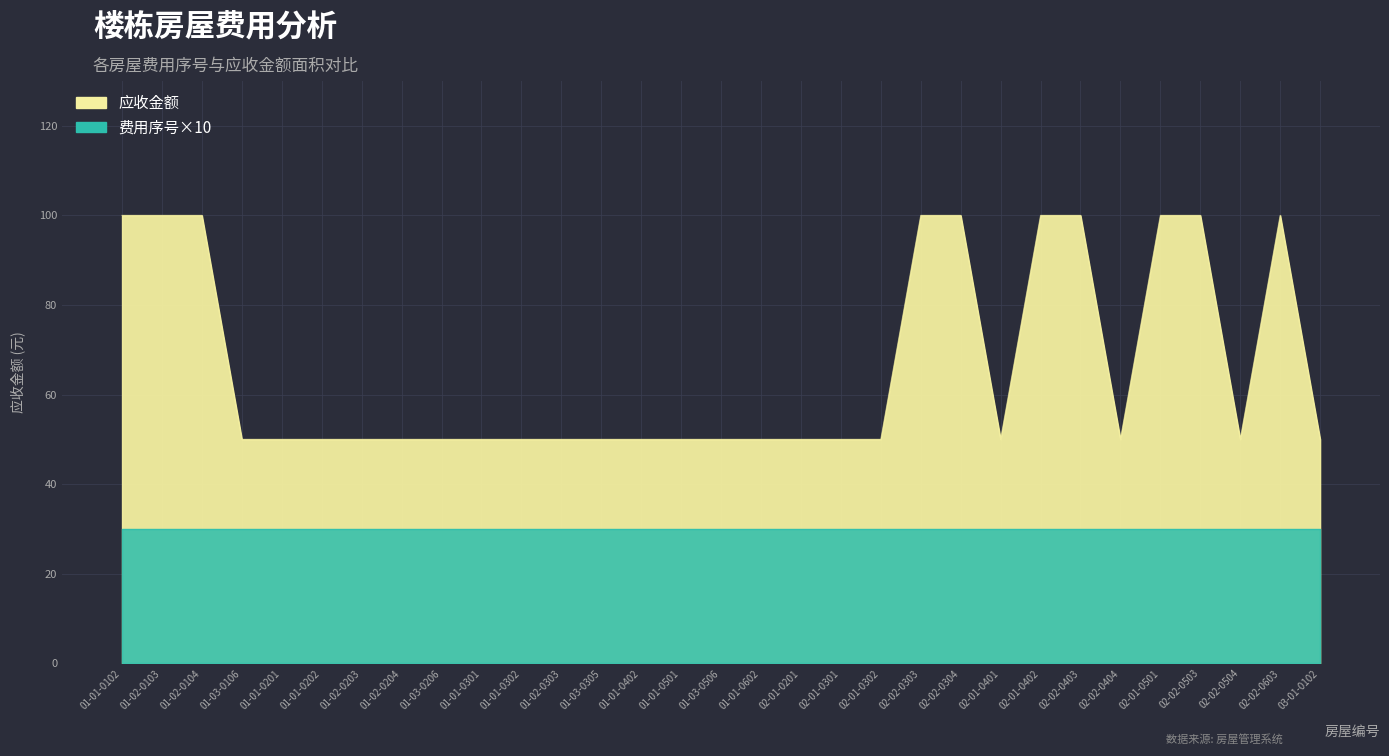

Count the number of values greater than 50.

10